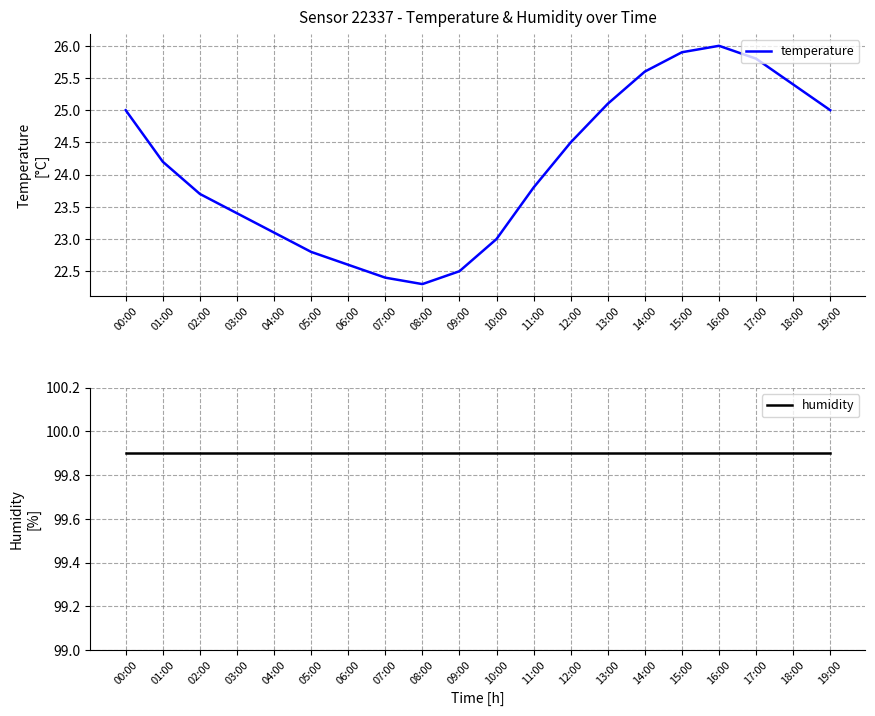

The temperature series shows 25.4 at 18:00. True or false?

True